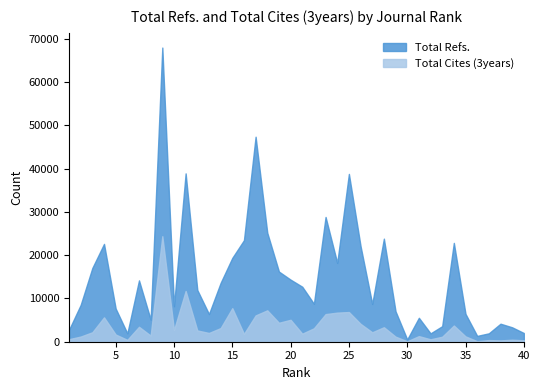

In Total Cites (3years), how many points are lower than both neighbors (excluding endpoints)?

12